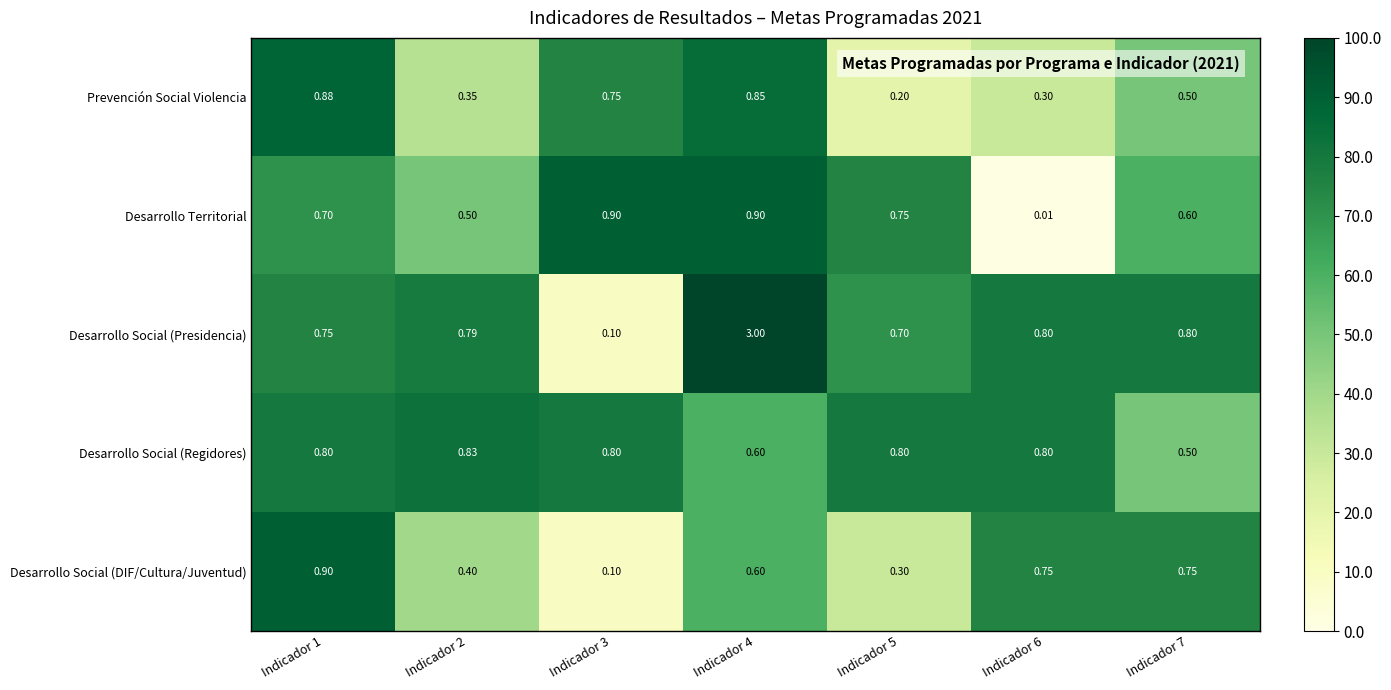

Which series has the largest range (max minus min)?

Desarrollo Social (Presidencia)